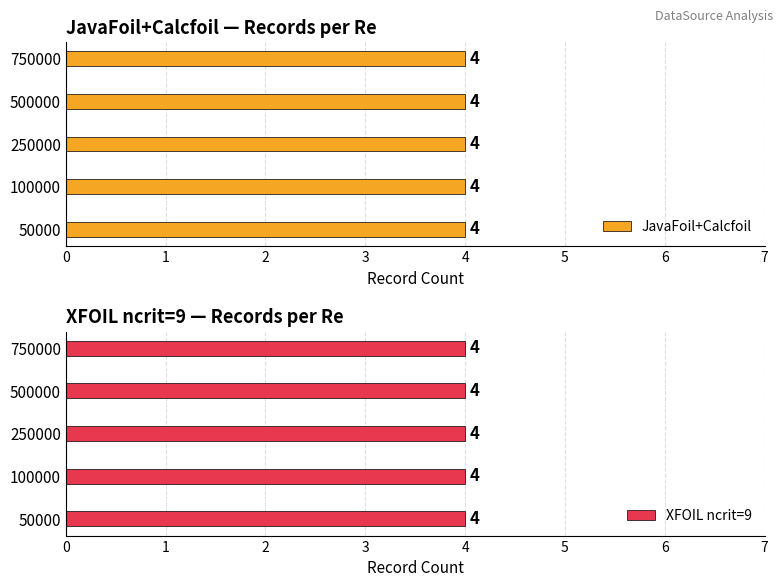

Which series has the widest spread of values?

JavaFoil+Calcfoil